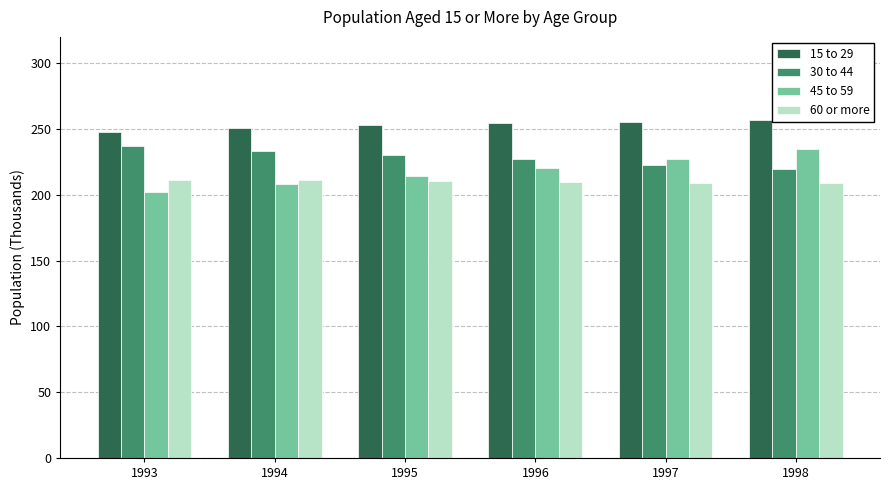

What value does the 60 or more series have at 1997?

209.2